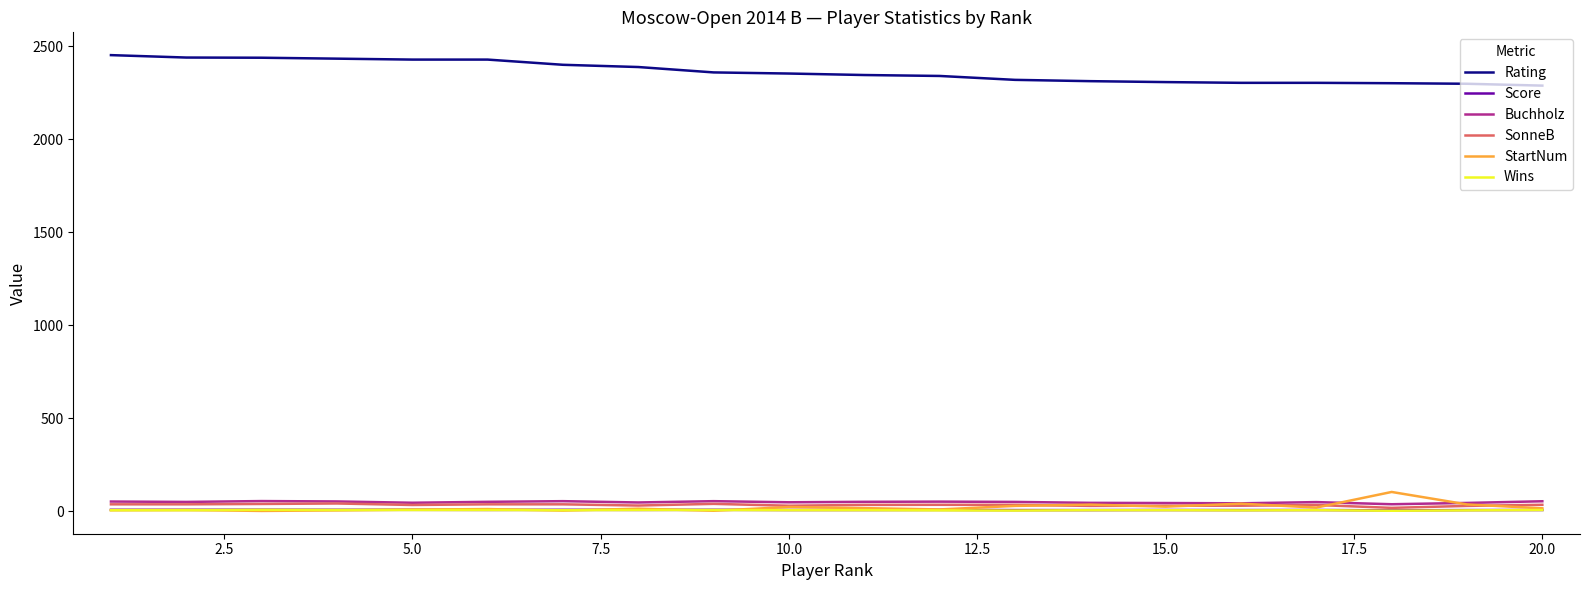

At how many categories does at least one series exceed 1646?

20